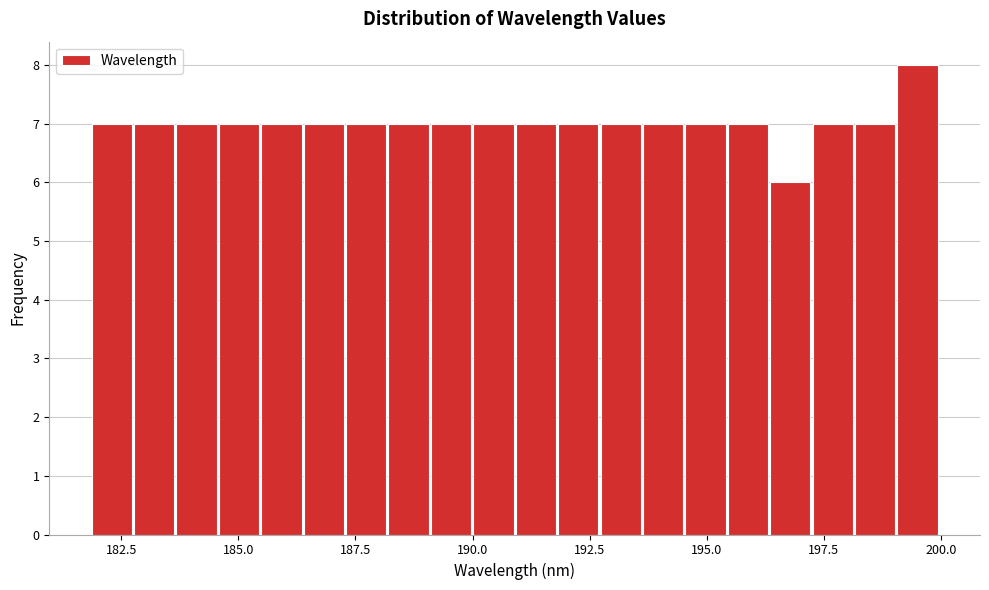

Around what value on the x-axis is the tallest bar? Give the approximate position of its centre, as read against the axis.

199.5